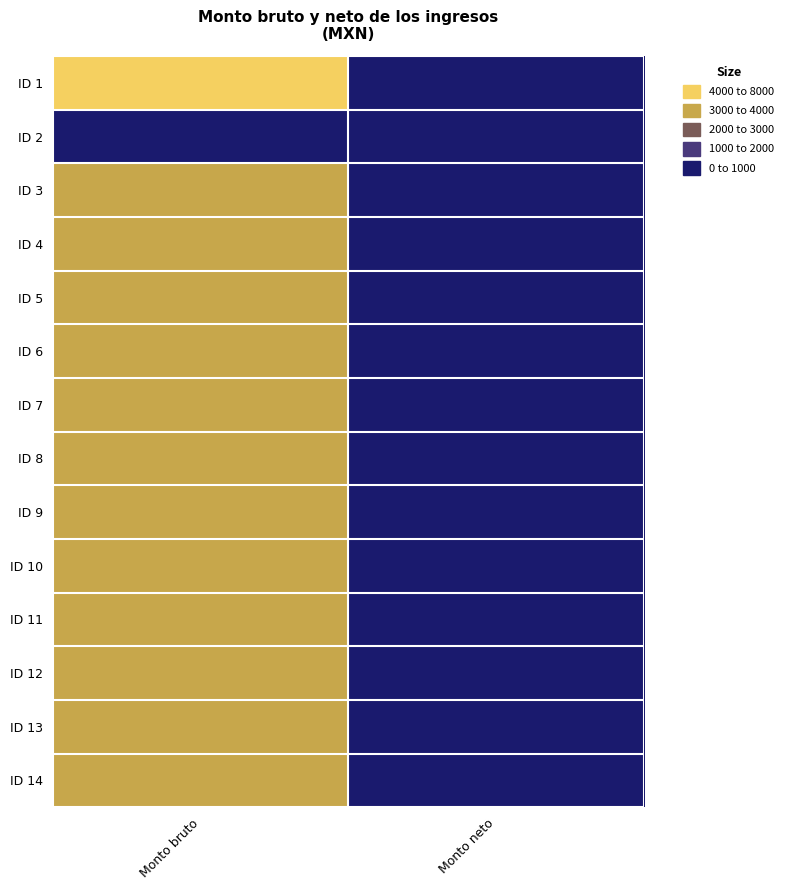

Reading left to right, transcribe all the data shown in this chart.

ID 1: Monto bruto=7135.0	Monto neto=0.0
ID 2: Monto bruto=0.0	Monto neto=0.0
ID 3: Monto bruto=3225.0	Monto neto=0.0
ID 4: Monto bruto=3641.0	Monto neto=0.0
ID 5: Monto bruto=3385.9	Monto neto=0.0
ID 6: Monto bruto=3385.9	Monto neto=0.0
ID 7: Monto bruto=3641.0	Monto neto=0.0
ID 8: Monto bruto=3225.0	Monto neto=0.0
ID 9: Monto bruto=3385.9	Monto neto=0.0
ID 10: Monto bruto=3385.9	Monto neto=0.0
ID 11: Monto bruto=3641.0	Monto neto=0.0
ID 12: Monto bruto=3225.0	Monto neto=0.0
ID 13: Monto bruto=3174.5	Monto neto=0.0
ID 14: Monto bruto=3385.9	Monto neto=0.0